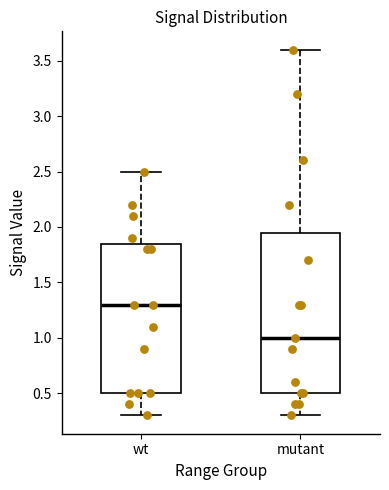

Where does the median line of the box for mutant sit on the y-axis? The values are not printed on the chart, so give them approximately, as read against the axis.

1.00